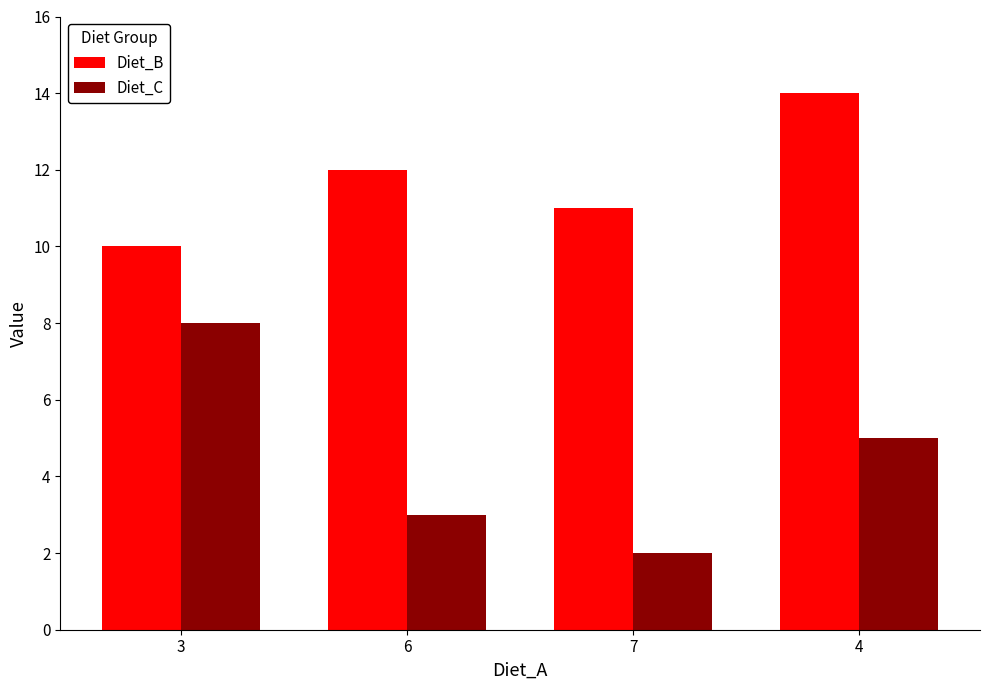

What position from the right is 4?

1